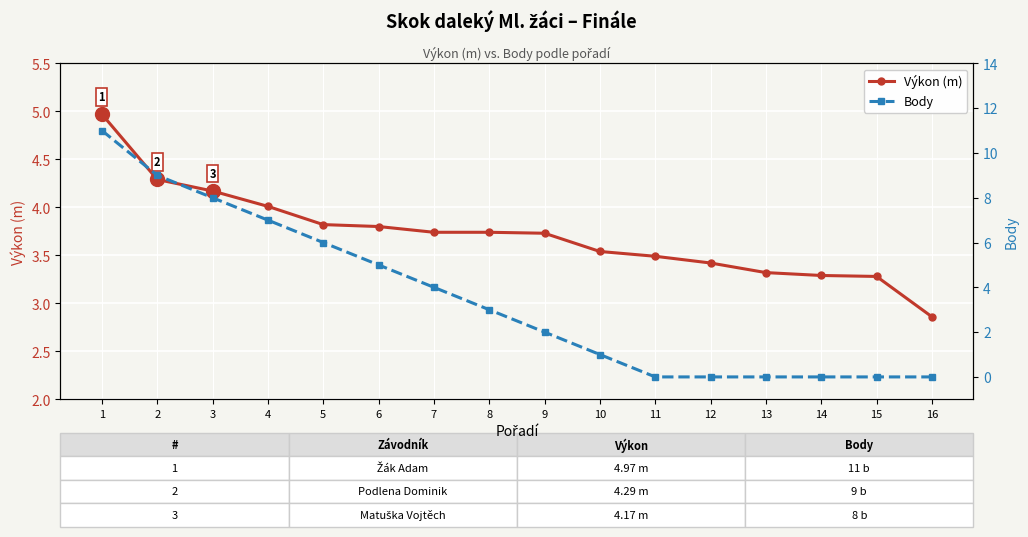

Between 10 and 15, which is larger?

10